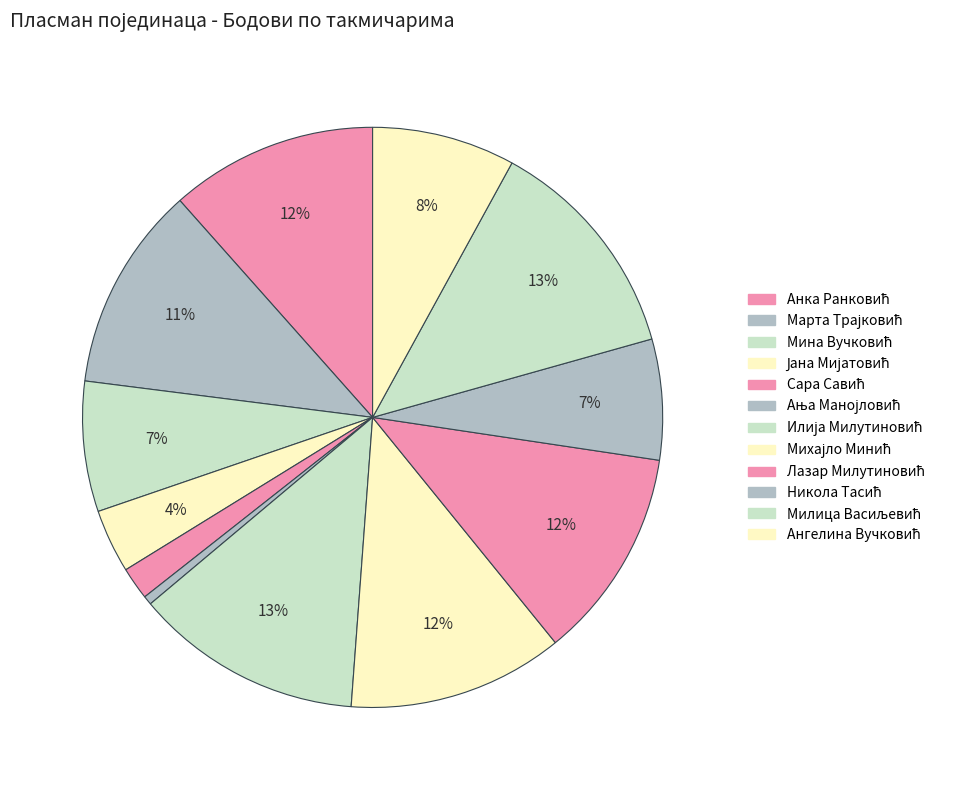

Does Мина Вучковић account for over 50% of the chart?

No